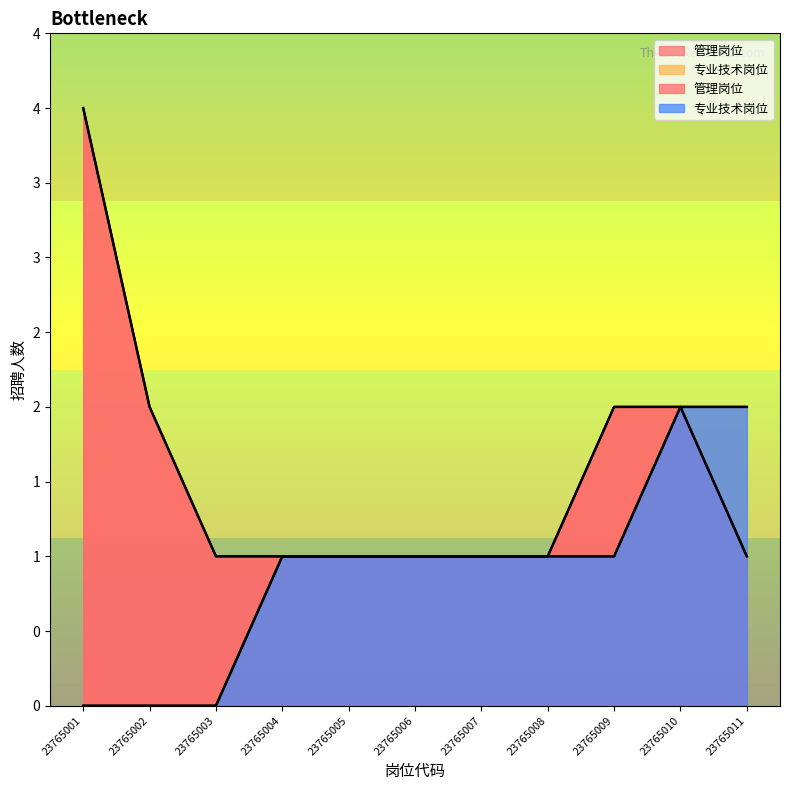

True or false: 专业技术岗位 has more than 0 interior local peaks.

False